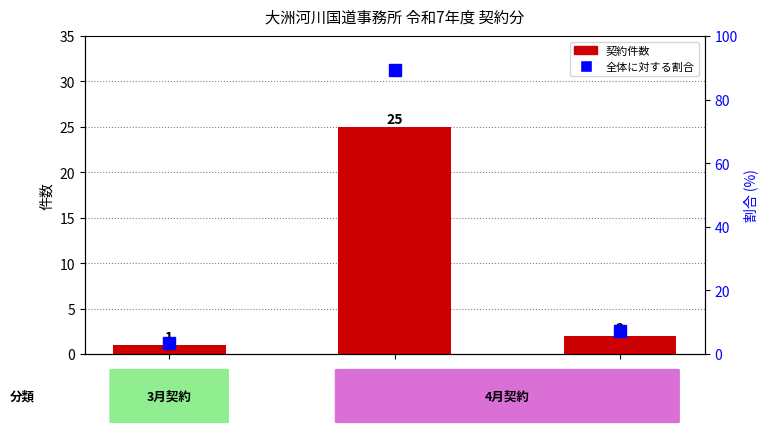

How many data points in 契約件数 are above 2?

1